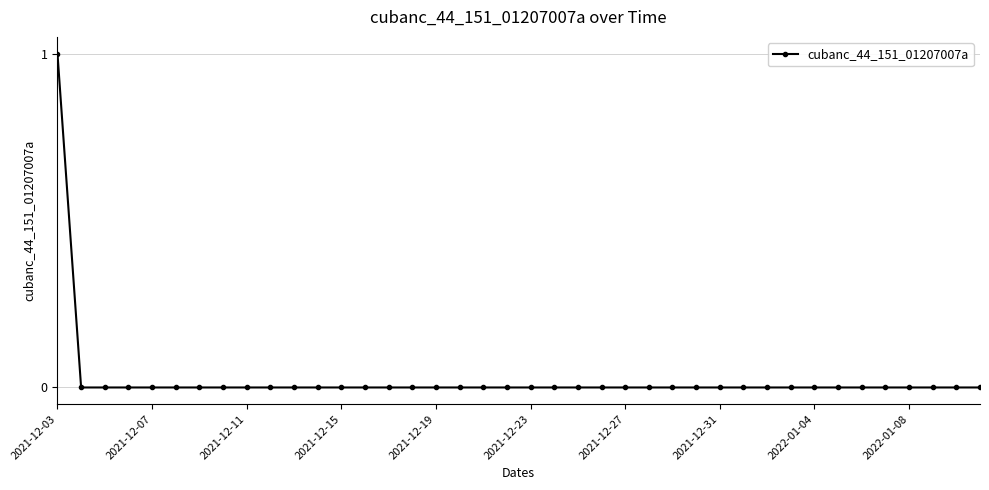

Which label corresponds to the largest value in the chart?

2021-12-03